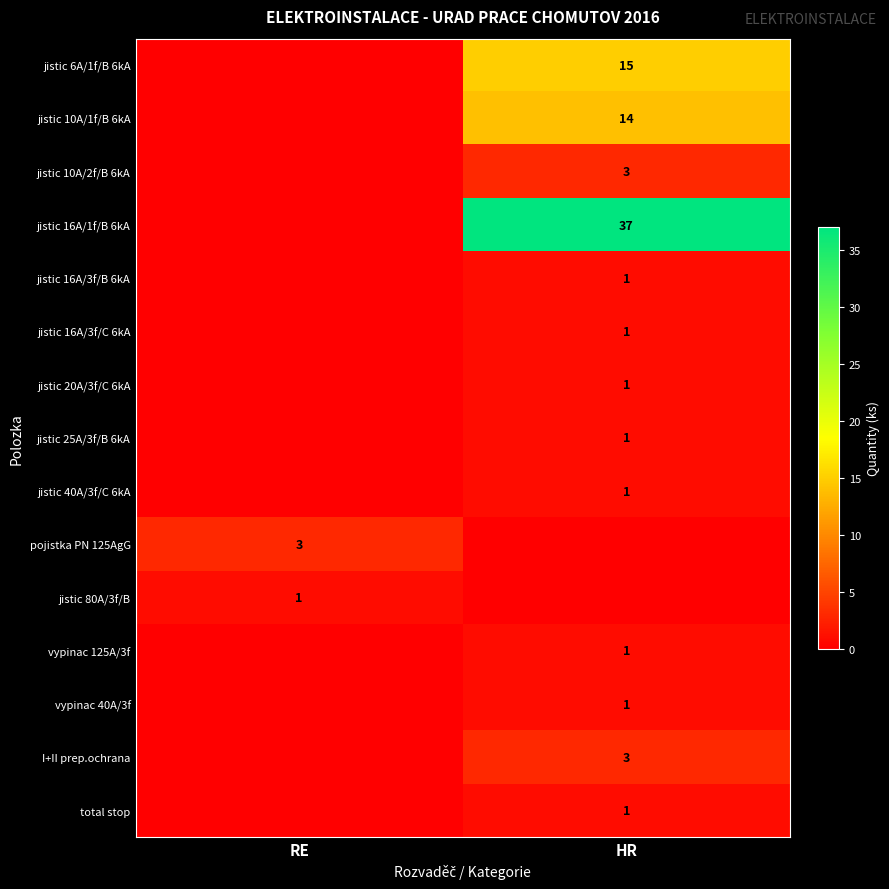

What is the total value across all series at RE?

4